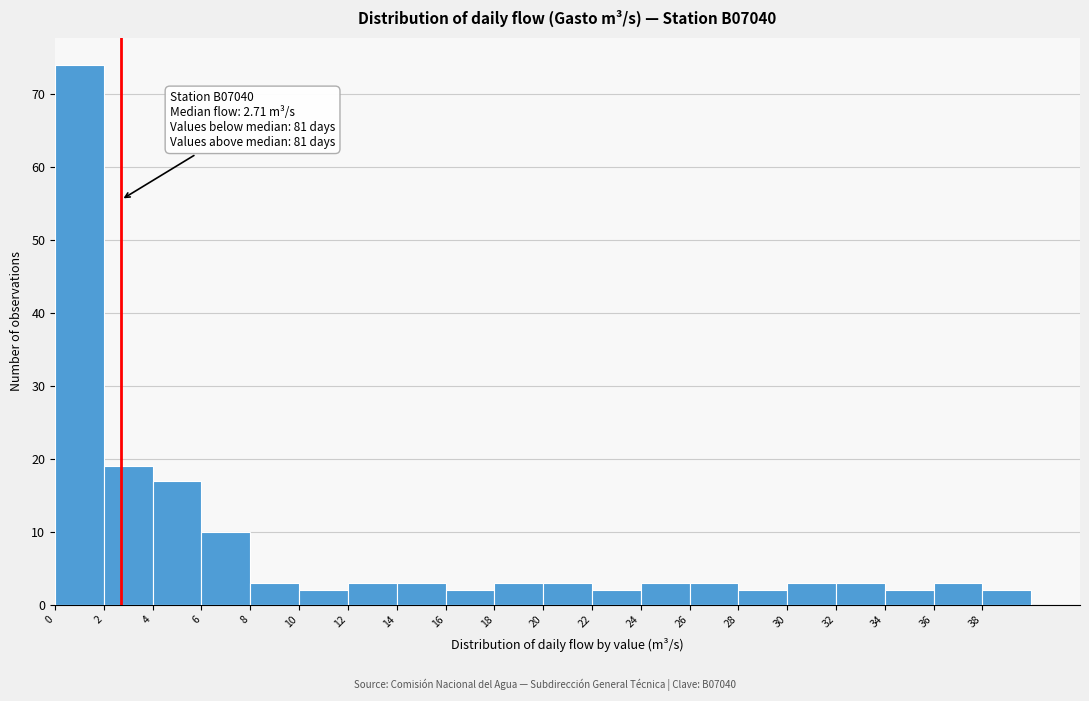

Over which range of the x-axis is the bar tallest?

0 to 2